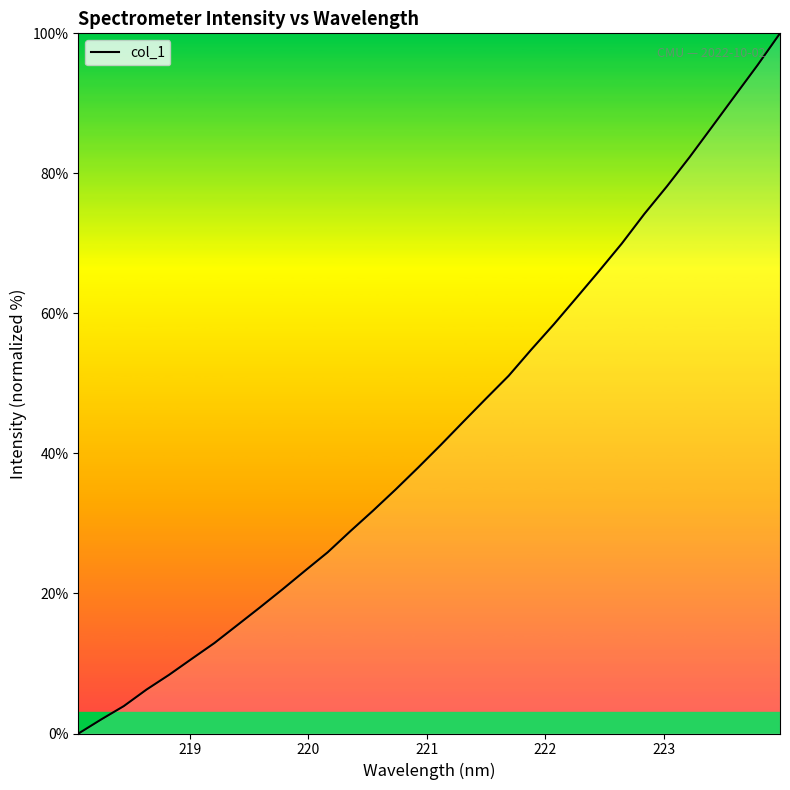

How many lines are shown in the chart?

1